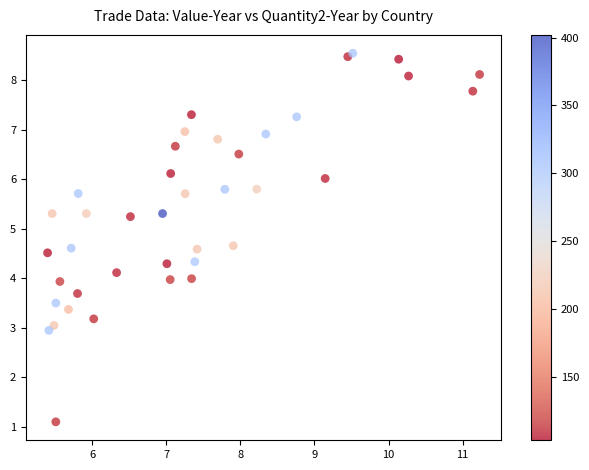

What is the range of X values (max minus min)?

5.8